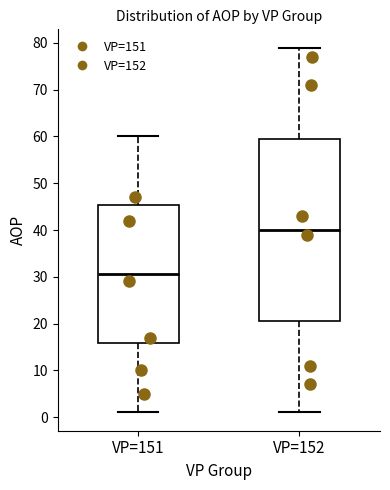

Reading left to right, transcribe this box plot: for each box, give where its median line is, the range the box spans, and where its two whiskers end, as read against the y-axis. The values are not printed on the chart, so give them approximately, as read against the axis.

VP=151: median 31, box 16 to 45, whiskers 1 to 60
VP=152: median 40, box 21 to 60, whiskers 1 to 79